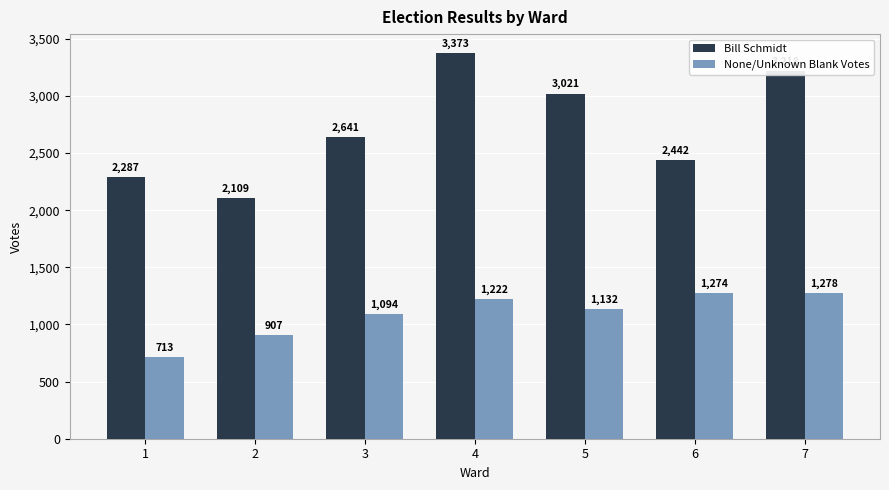

What is the value of the None/Unknown Blank Votes bar at the 5th from the left?

1132